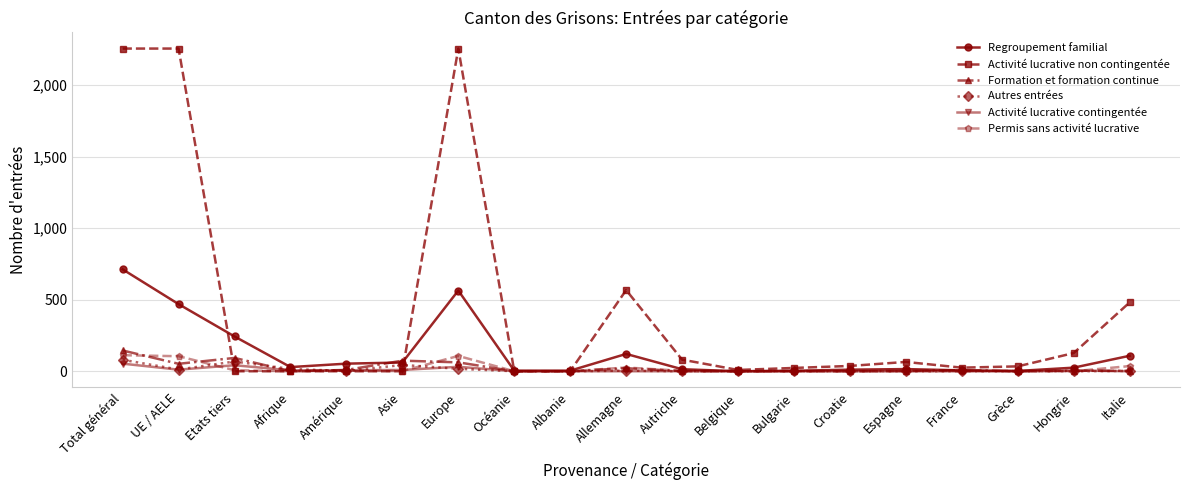

Between Etats tiers and France, which series saw the biggest shift?

Regroupement familial